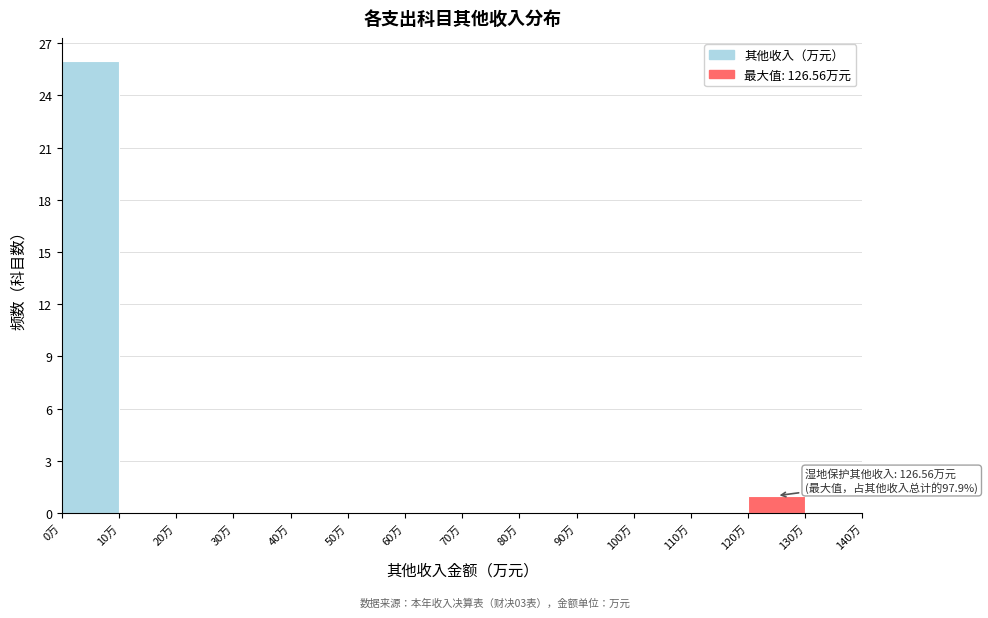

Over which range of the x-axis is the bar tallest?

0 to 10